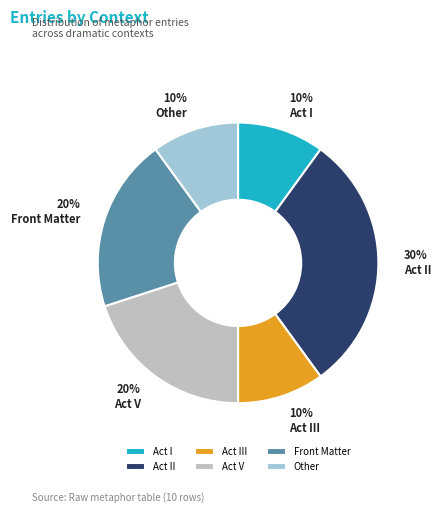

The Act V slice represents 10% of the pie. True or false?

False